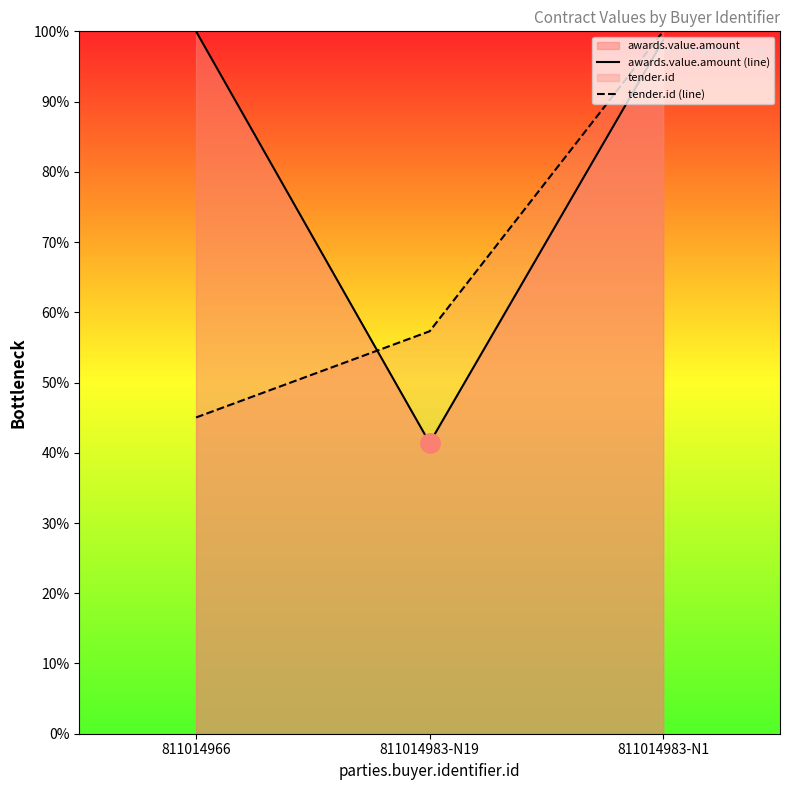

Reading left to right, list all the values displayed in this chart.

awards.value.amount (line): 100.0	41.4	98.7
tender.id (line): 45.0	57.3	100.0